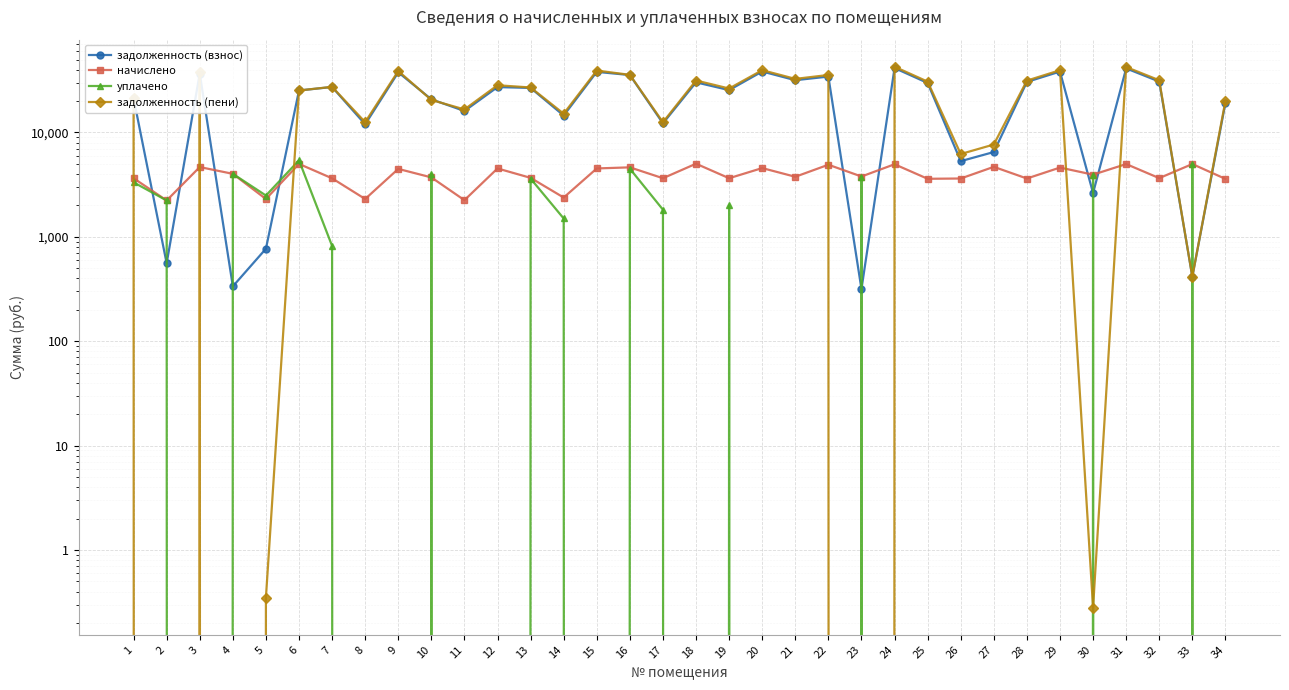

True or false: задолженность (пени) and начислено intersect in this chart.

True